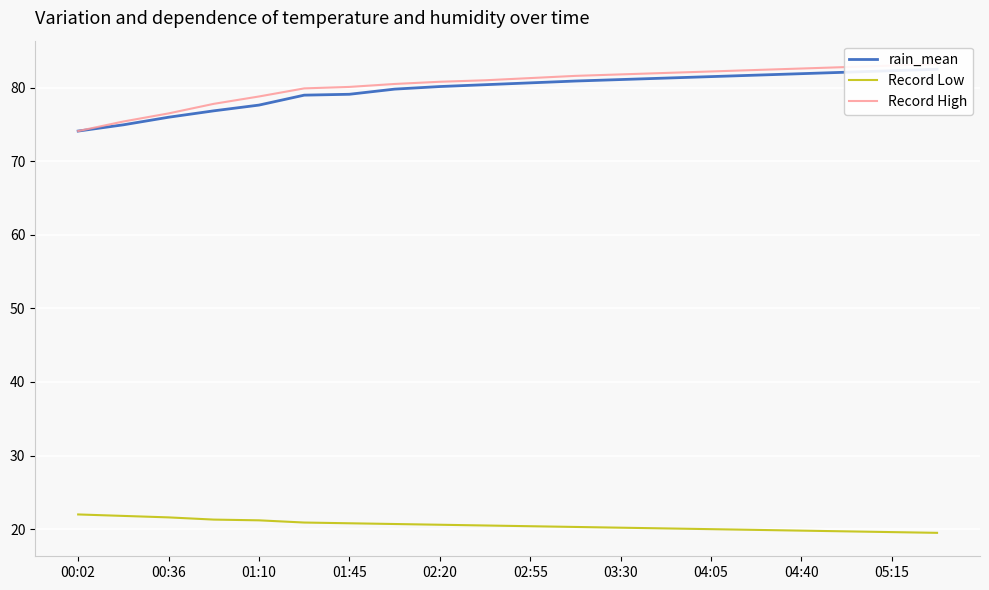

What is the minimum value shown in the chart?

19.5